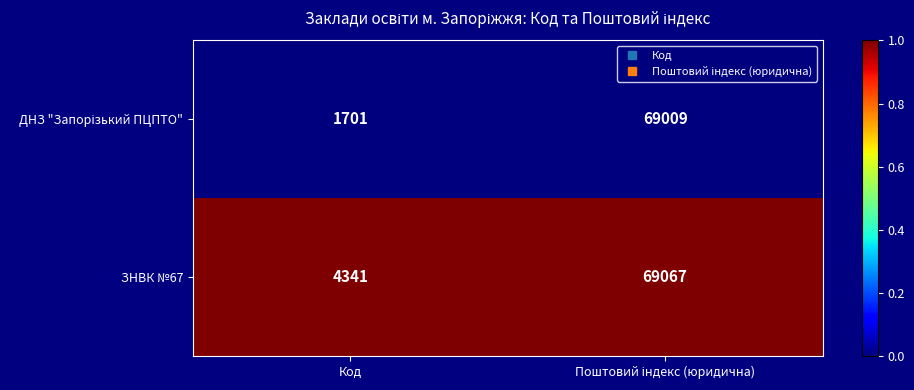

What is the spread (max minus min) of values at Код?

2640